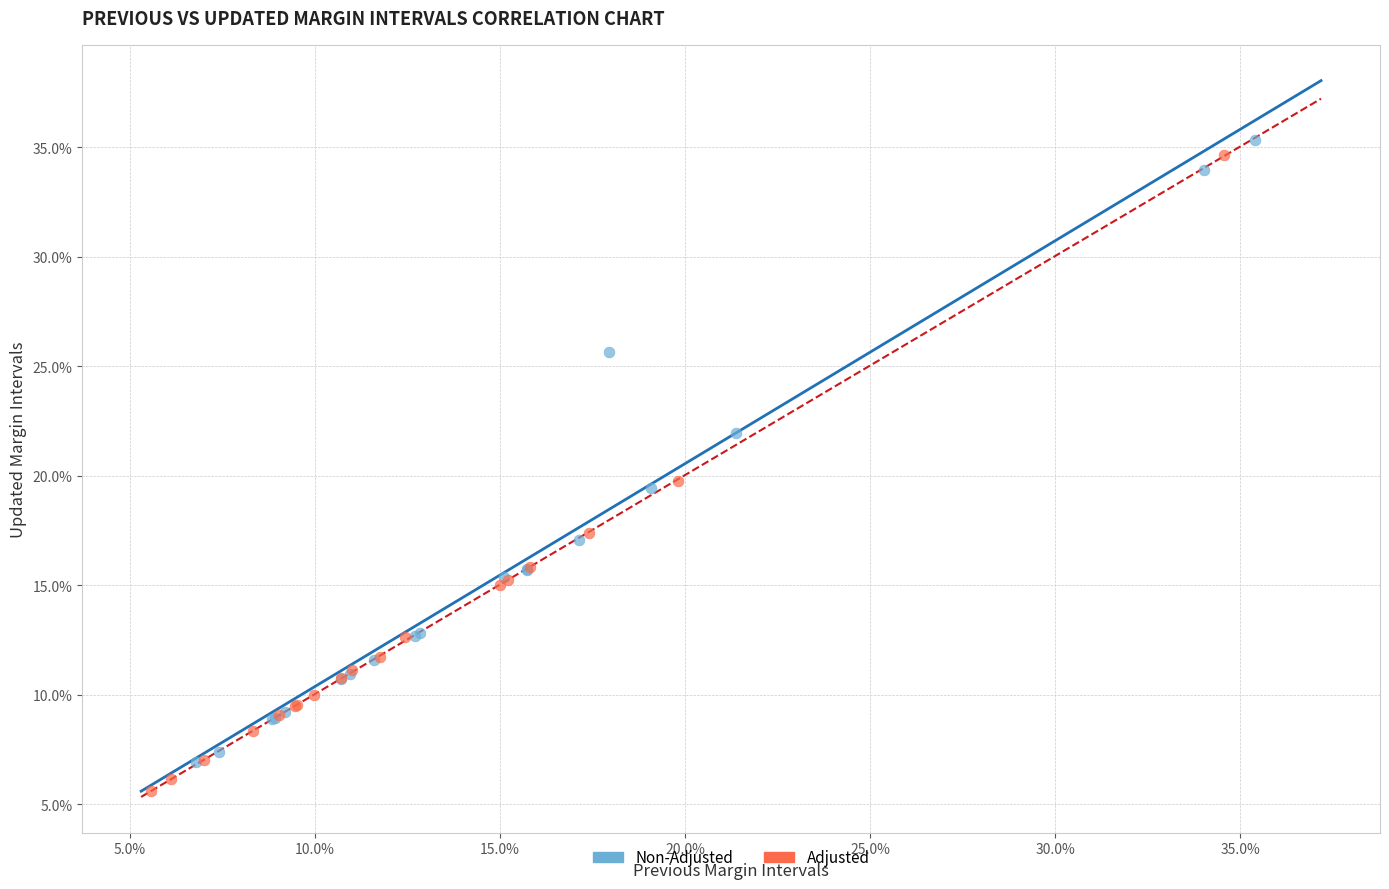

What are all the series names shown in the legend?

Non-Adjusted, Adjusted